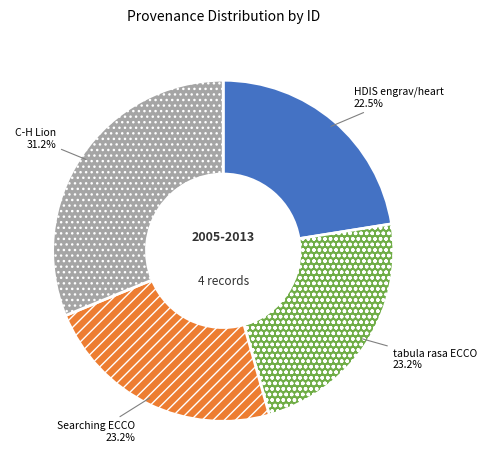

What percentage is NOT represented by Searching ECCO?

76.8%